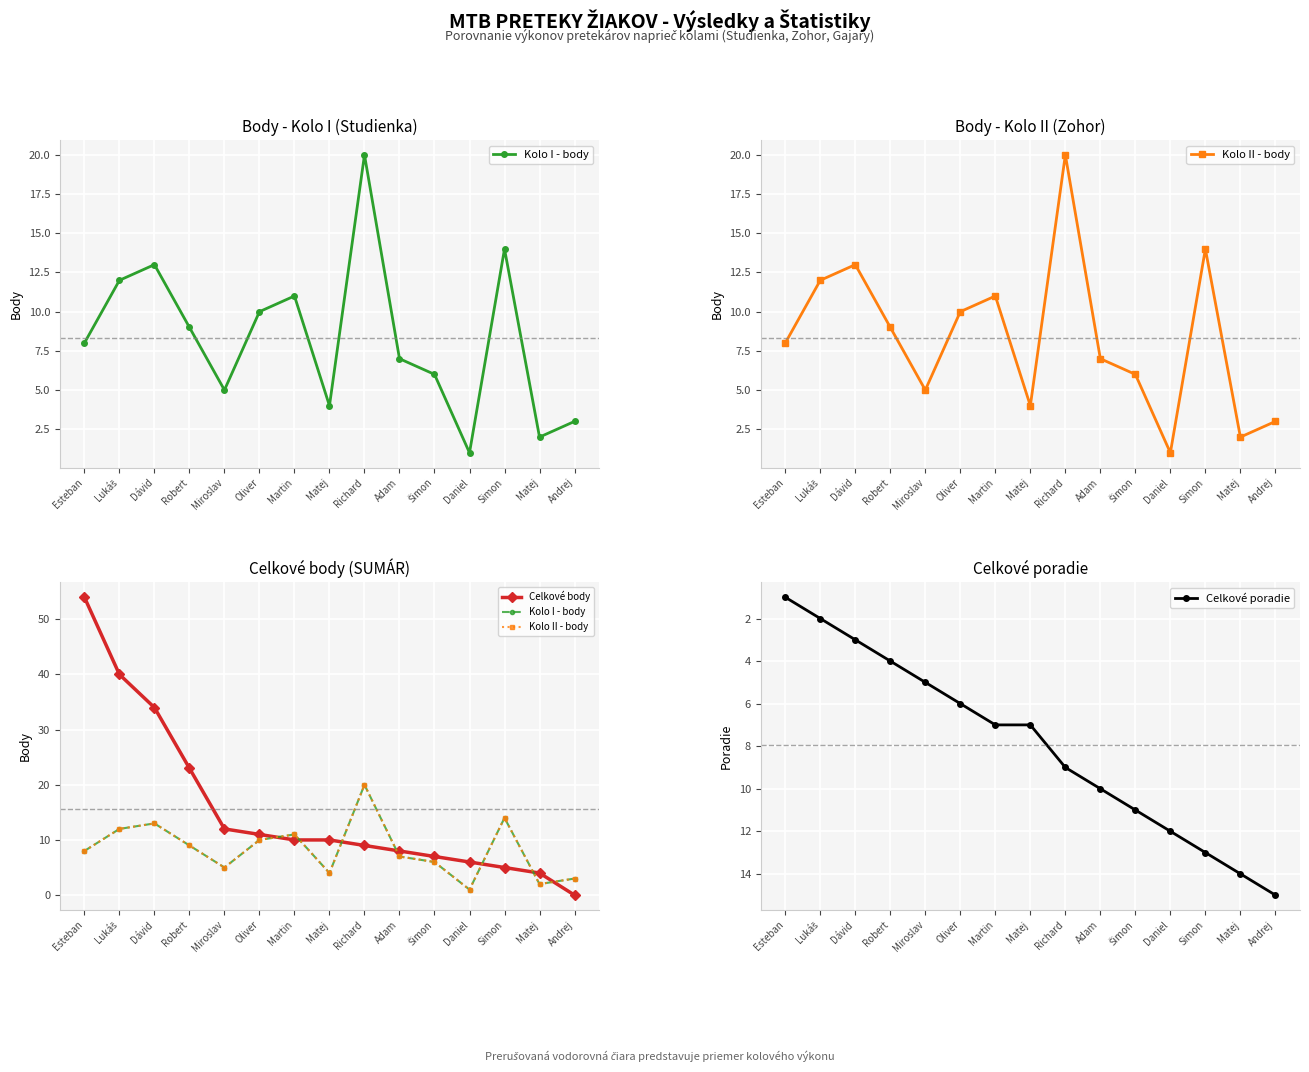

Is this an area chart (filled region under the line)?

No